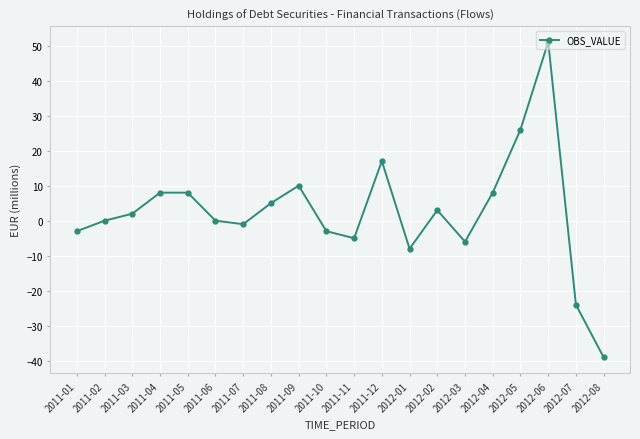

Is this an area chart (filled region under the line)?

No